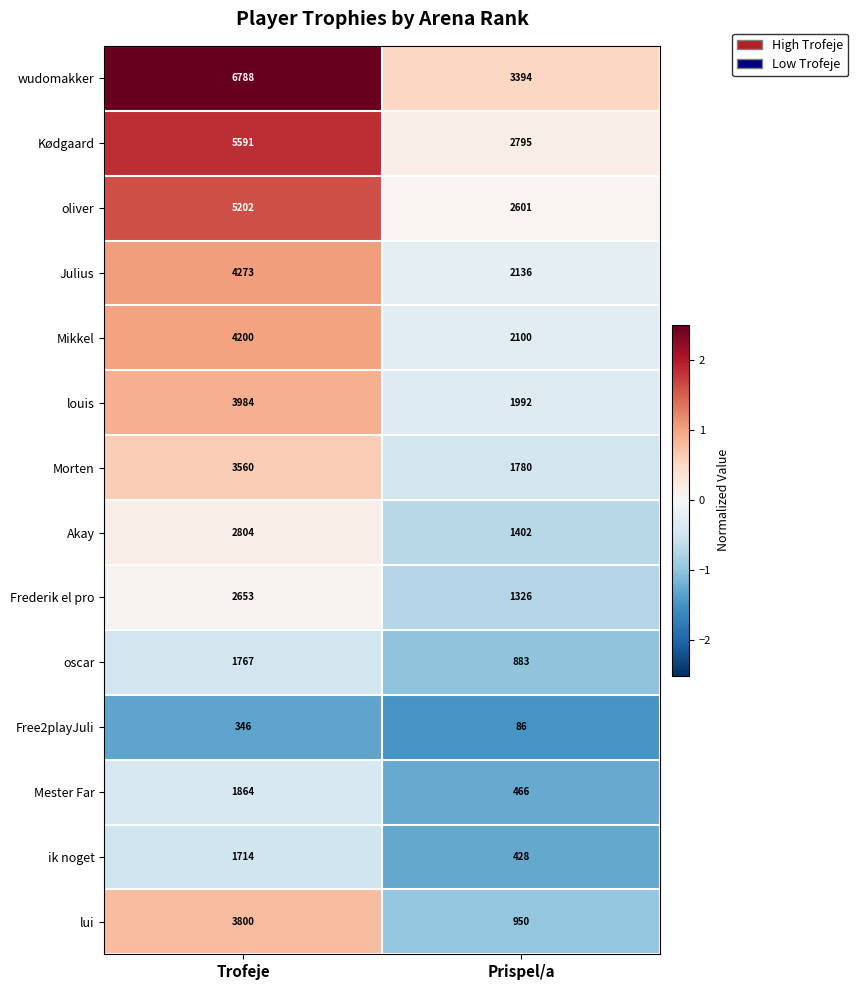

How many categories are shown in the chart?

2